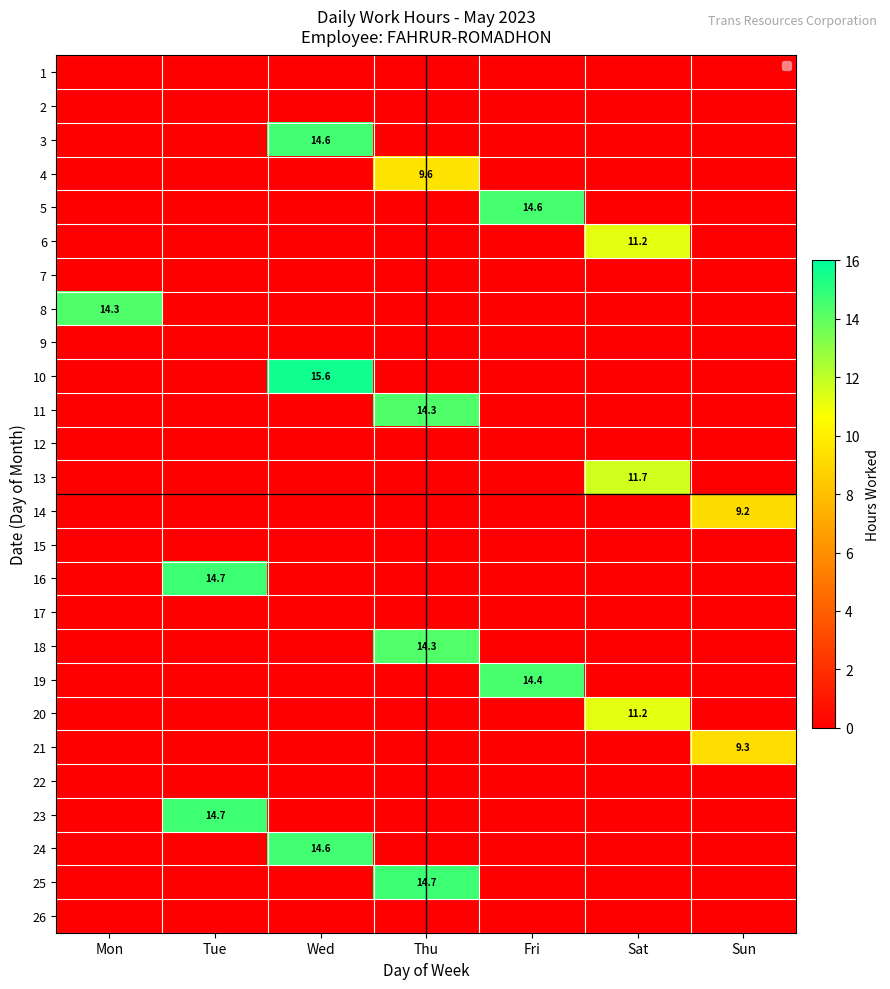

True or false: 10 has a value of 23.4 at Wed.

False